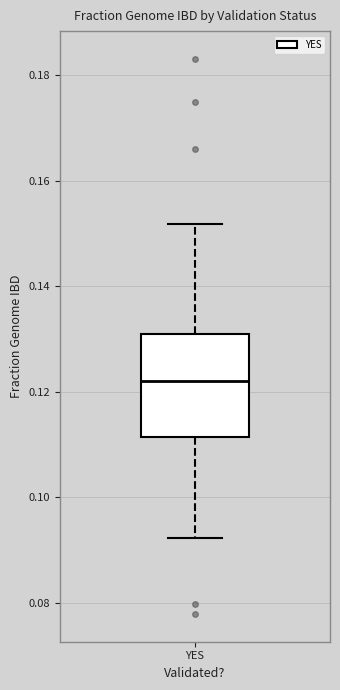

Transcribe this box plot: give where the median line is, the range the box spans, and where the two whiskers end, as read against the y-axis. The values are not printed on the chart, so give them approximately, as read against the axis.

median 0.122, box 0.112 to 0.130, whiskers 0.092 to 0.152